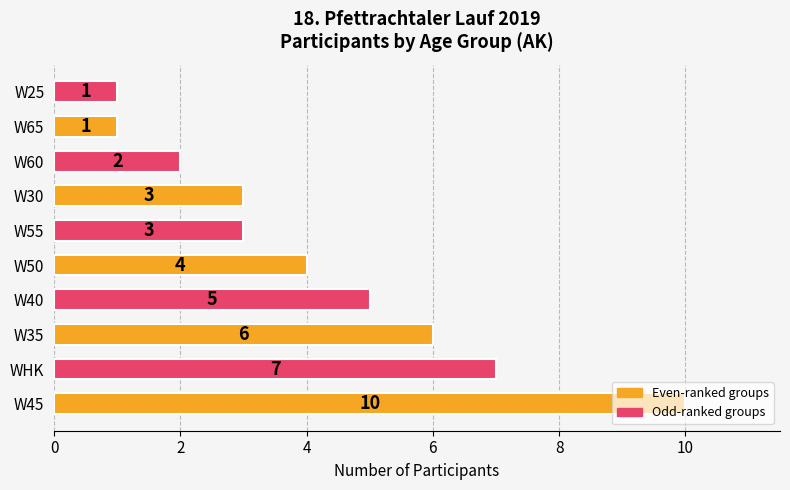

What is the approximate value at W55?

3